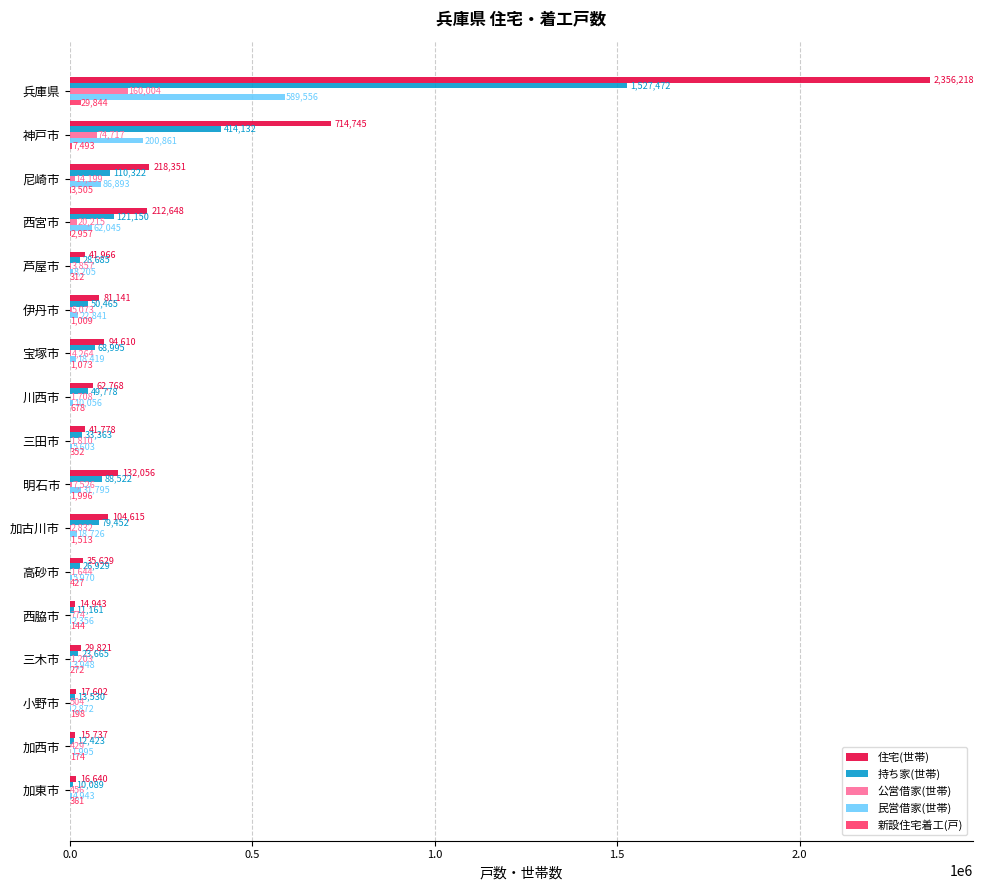

Which label corresponds to the largest value in the chart?

兵庫県